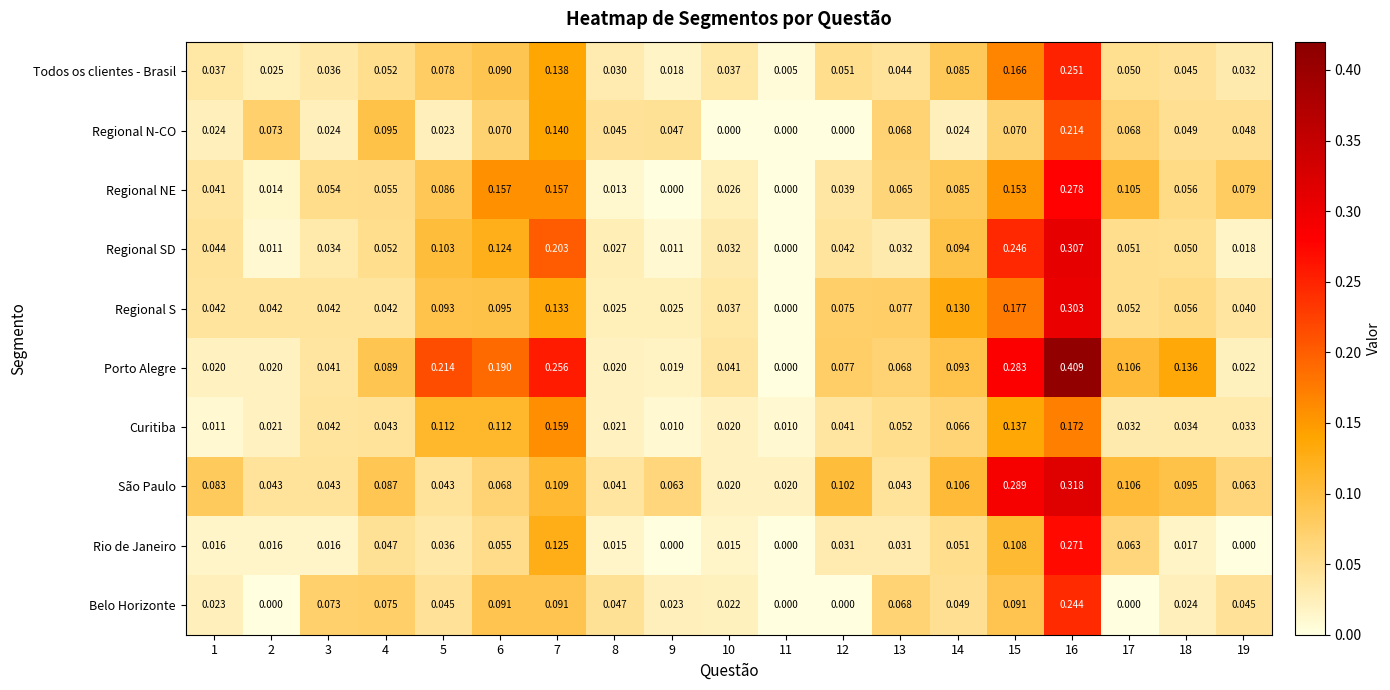

Is the value of Belo Horizonte at 4 greater than the value of Rio de Janeiro at 19?

Yes